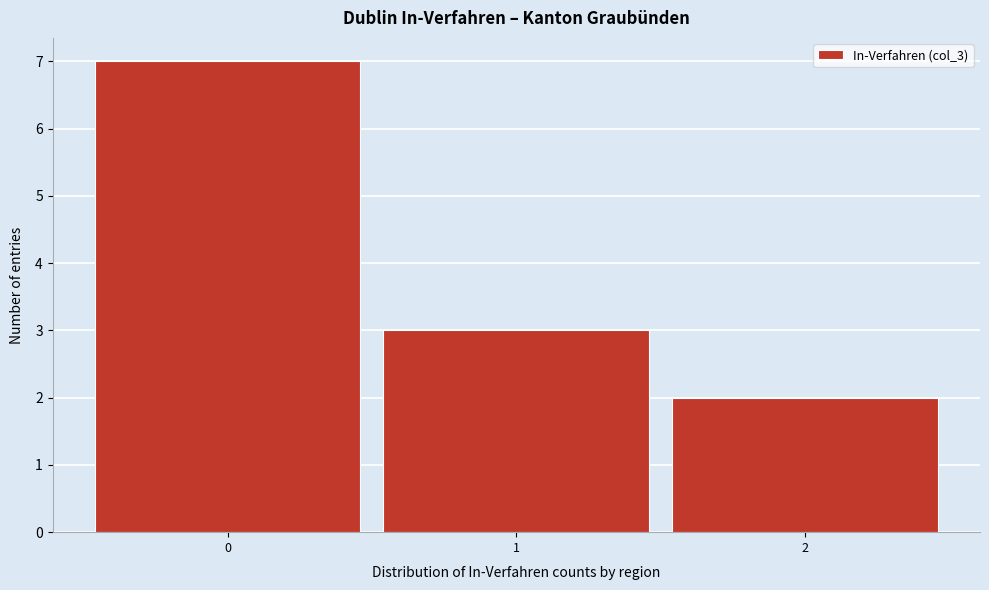

Reading left to right, list every bar in this chart as the range it spans on the x-axis followed by its height. The values are not printed on the chart, so give them approximately, as read against the axis.

-0.5 to 0.5: 7
0.5 to 1.5: 3
1.5 to 2.5: 2